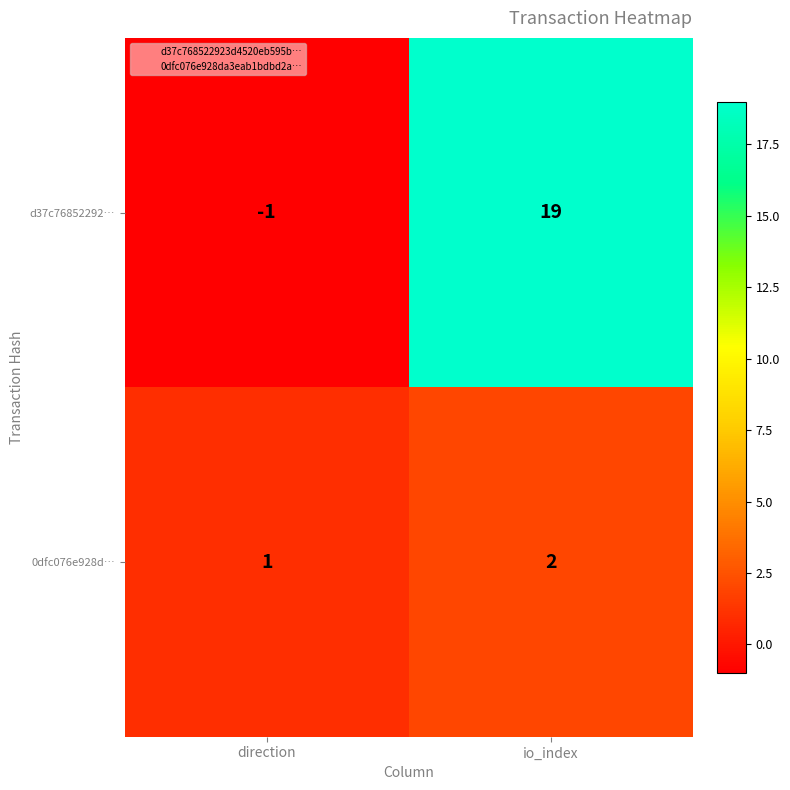

Reading left to right, transcribe all the data shown in this chart.

d37c76852292…: -1	19
0dfc076e928d…: 1	2